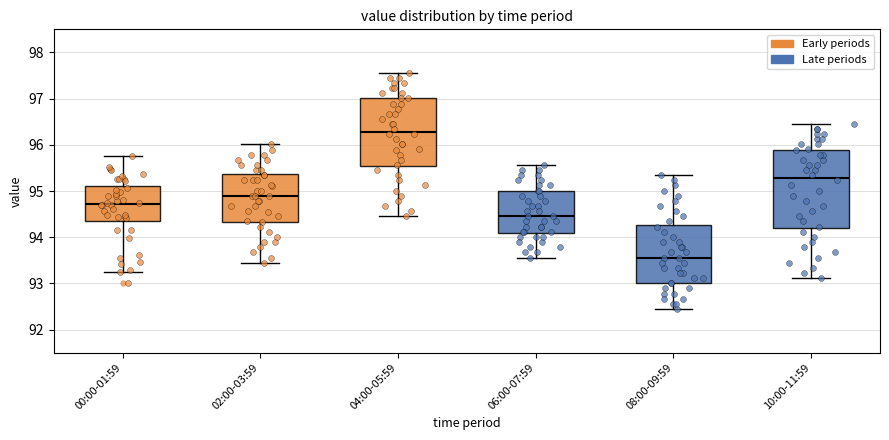

Reading left to right, read every box against the y-axis: the position of its median line, the range the box covers, and the ends of its whiskers. The values are not printed on the chart, so give them approximately, as read against the axis.

00:00-01:59: median 94.7, box 94.4 to 95.1, whiskers 93.2 to 95.8
02:00-03:59: median 94.9, box 94.3 to 95.4, whiskers 93.5 to 96.0
04:00-05:59: median 96.3, box 95.5 to 97.0, whiskers 94.5 to 97.6
06:00-07:59: median 94.5, box 94.1 to 95.0, whiskers 93.6 to 95.6
08:00-09:59: median 93.6, box 93.0 to 94.3, whiskers 92.5 to 95.3
10:00-11:59: median 95.3, box 94.2 to 95.9, whiskers 93.1 to 96.5